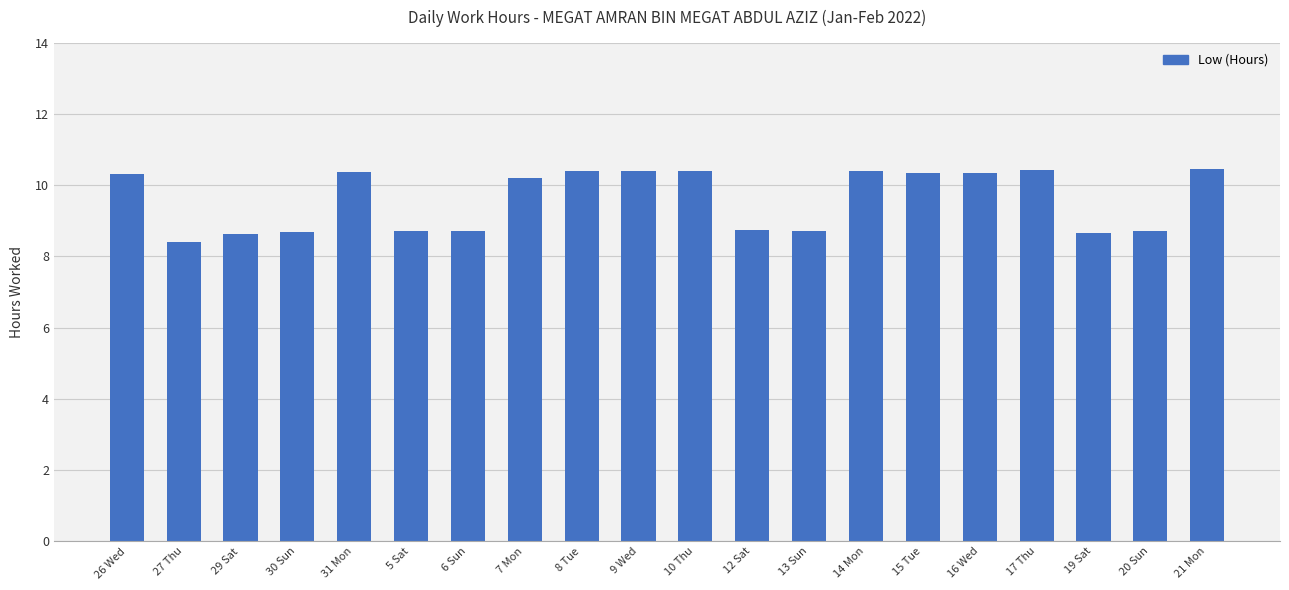

Between 19 Sat and 21 Mon, which is larger?

21 Mon